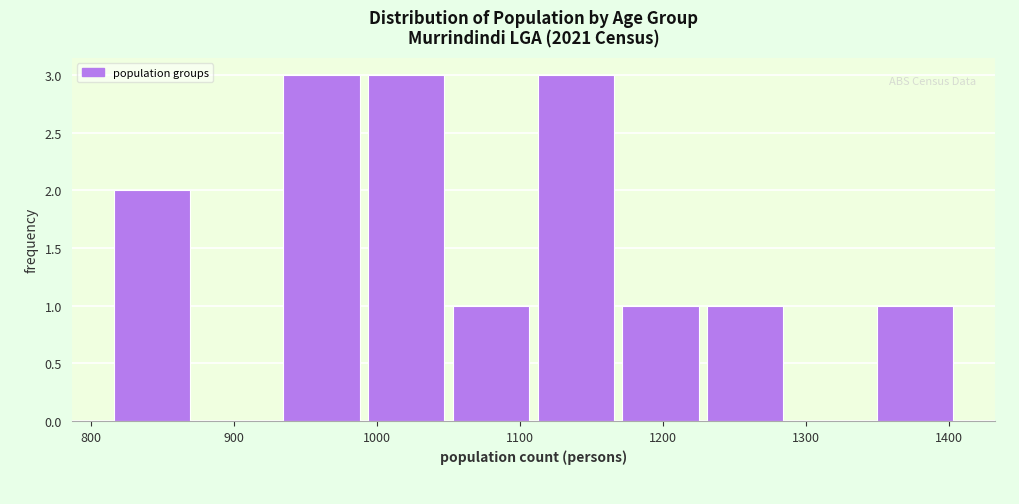

Reading left to right, transcribe this chart: for each bar, give the range it covers on the x-axis and its height. Neither the bar edges nor the heights are printed on the chart, so give them approximately, as read against the axes.

810 to 870: 2
870 to 930: 0
930 to 990: 3
990 to 1050: 3
1050 to 1110: 1
1110 to 1170: 3
1170 to 1230: 1
1230 to 1290: 1
1290 to 1350: 0
1350 to 1410: 1